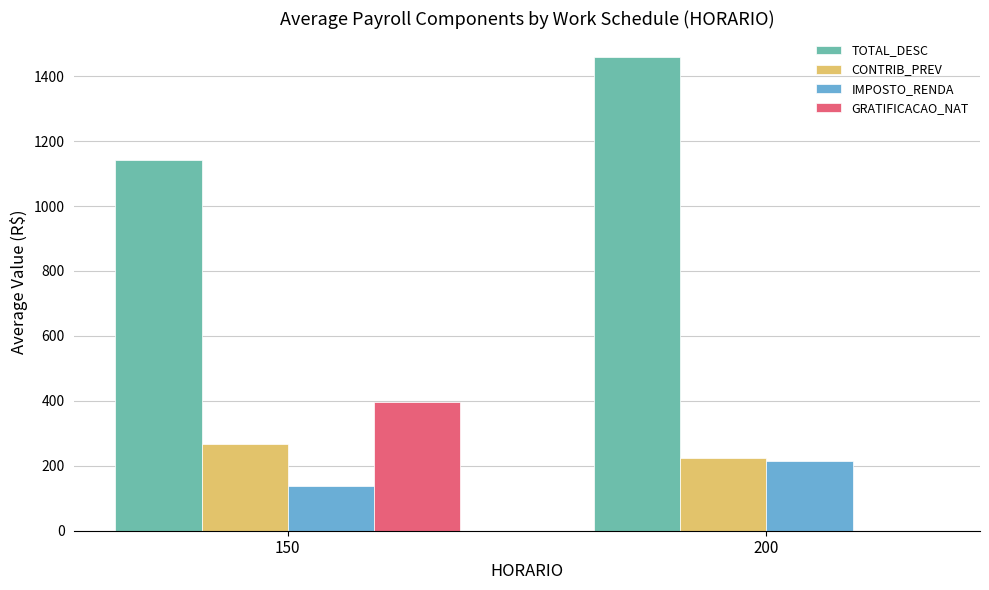

Is the value of GRATIFICACAO_NAT at 200 greater than the value of IMPOSTO_RENDA at 200?

No